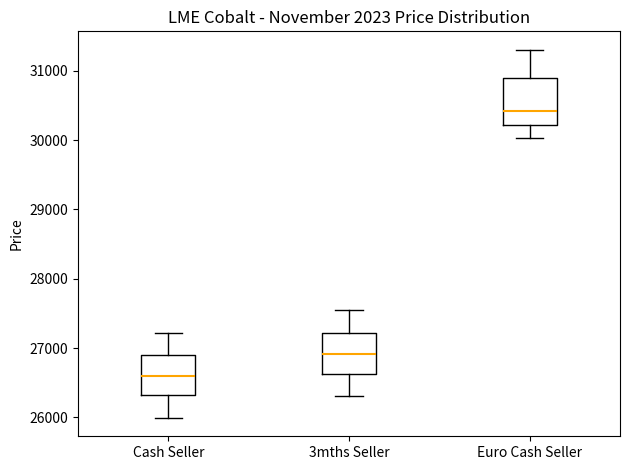

Reading left to right, read every box against the y-axis: the position of its median line, the range the box covers, and the ends of its whiskers. The values are not printed on the chart, so give them approximately, as read against the axis.

Cash Seller: median 26600, box 26300 to 26900, whiskers 26000 to 27200
3mths Seller: median 26900, box 26600 to 27200, whiskers 26300 to 27600
Euro Cash Seller: median 30400, box 30200 to 30900, whiskers 30000 to 31300